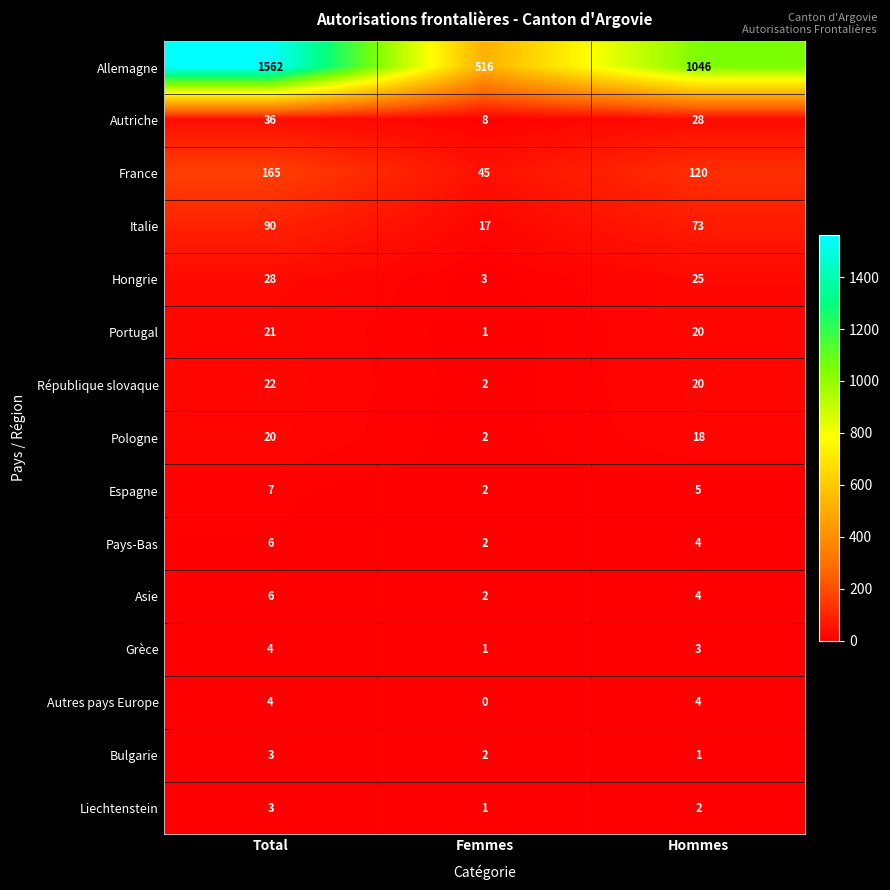

Which category has the lowest value in the France series?

Femmes